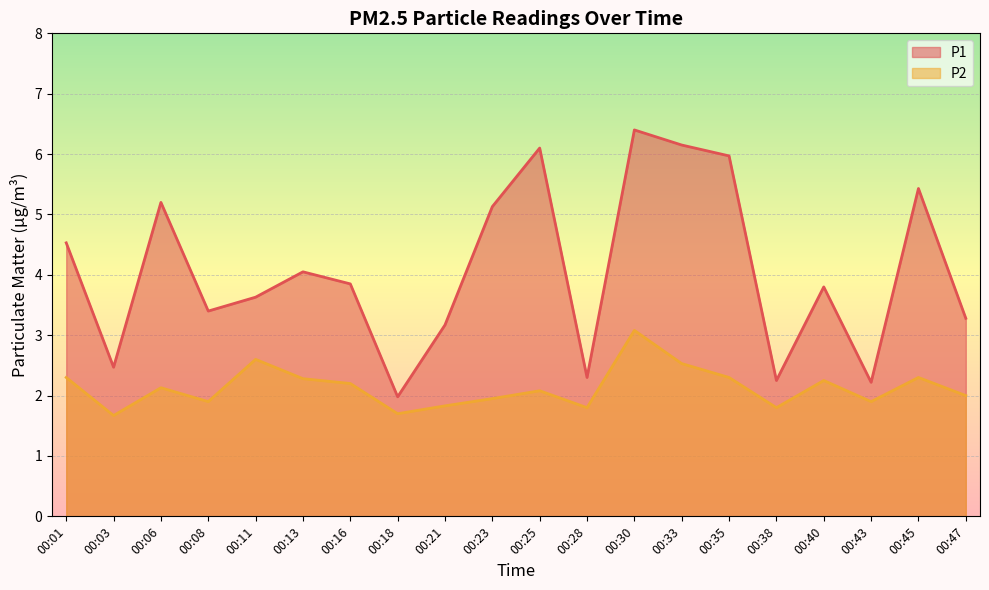

True or false: P2 has a value of 4.4 at 00:11.

False